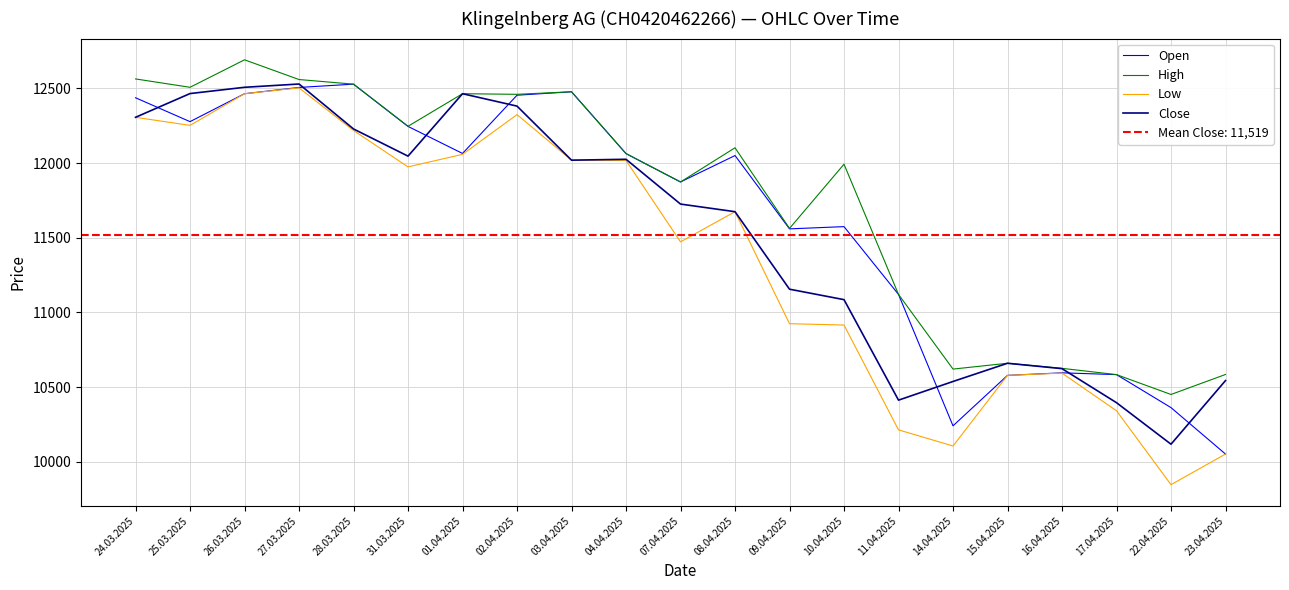

Which series has the largest total across all categories?

High